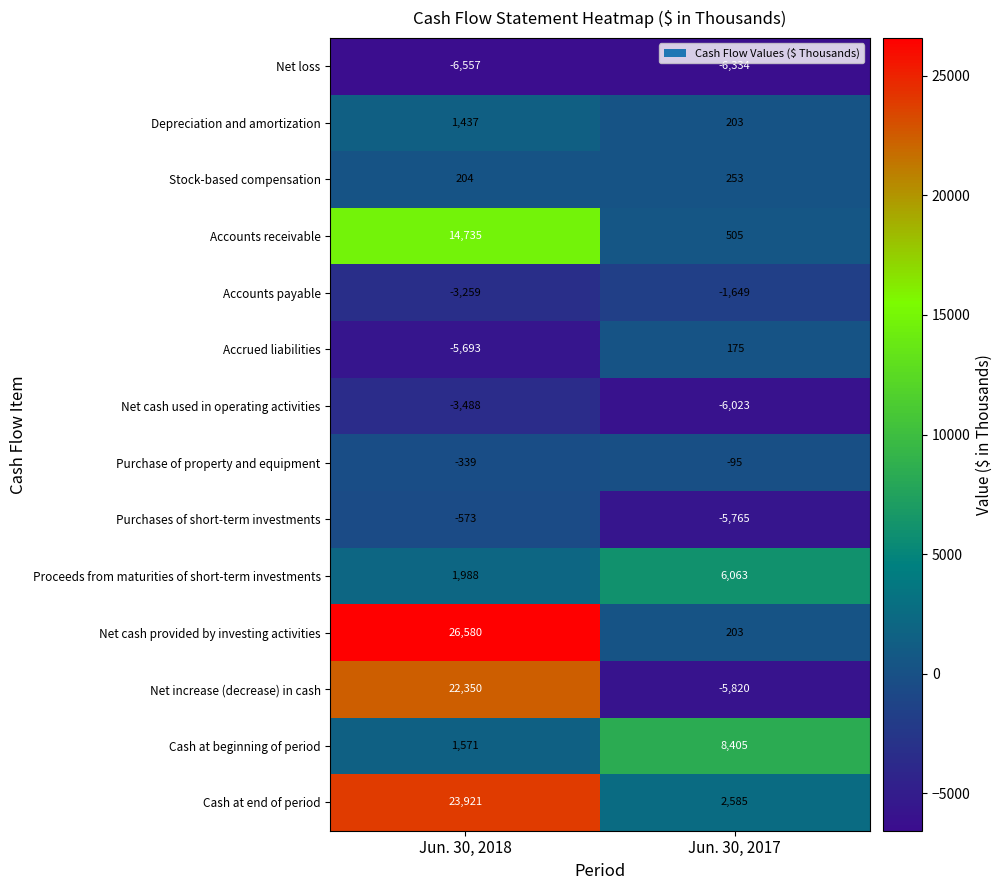

True or false: Depreciation and amortization has a value of 950 at Jun. 30, 2018.

False